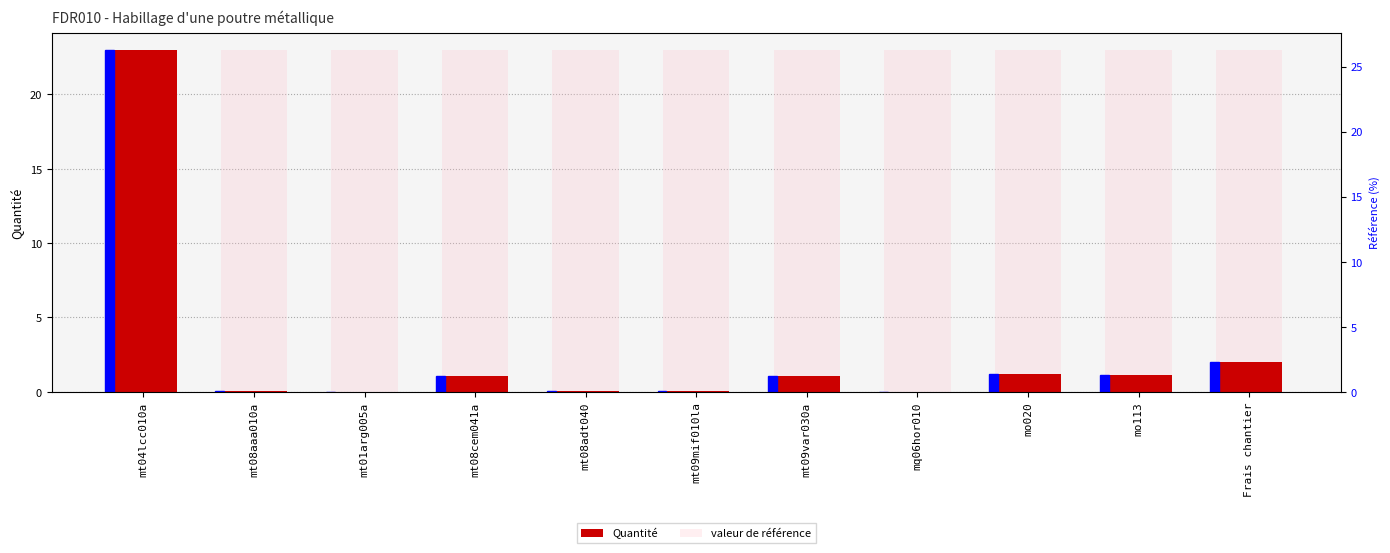

What are all the series names shown in the legend?

Quantité, valeur de référence